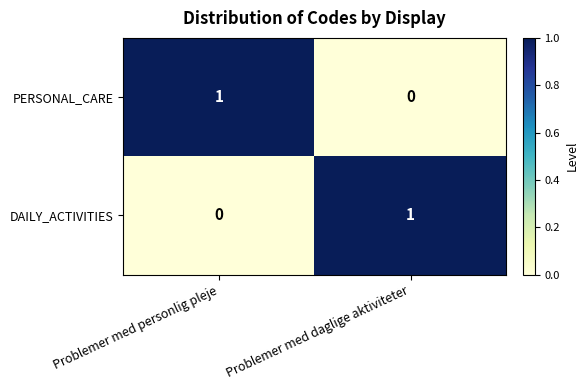

What is the difference between the highest and lowest values at Problemer med personlig pleje?

1